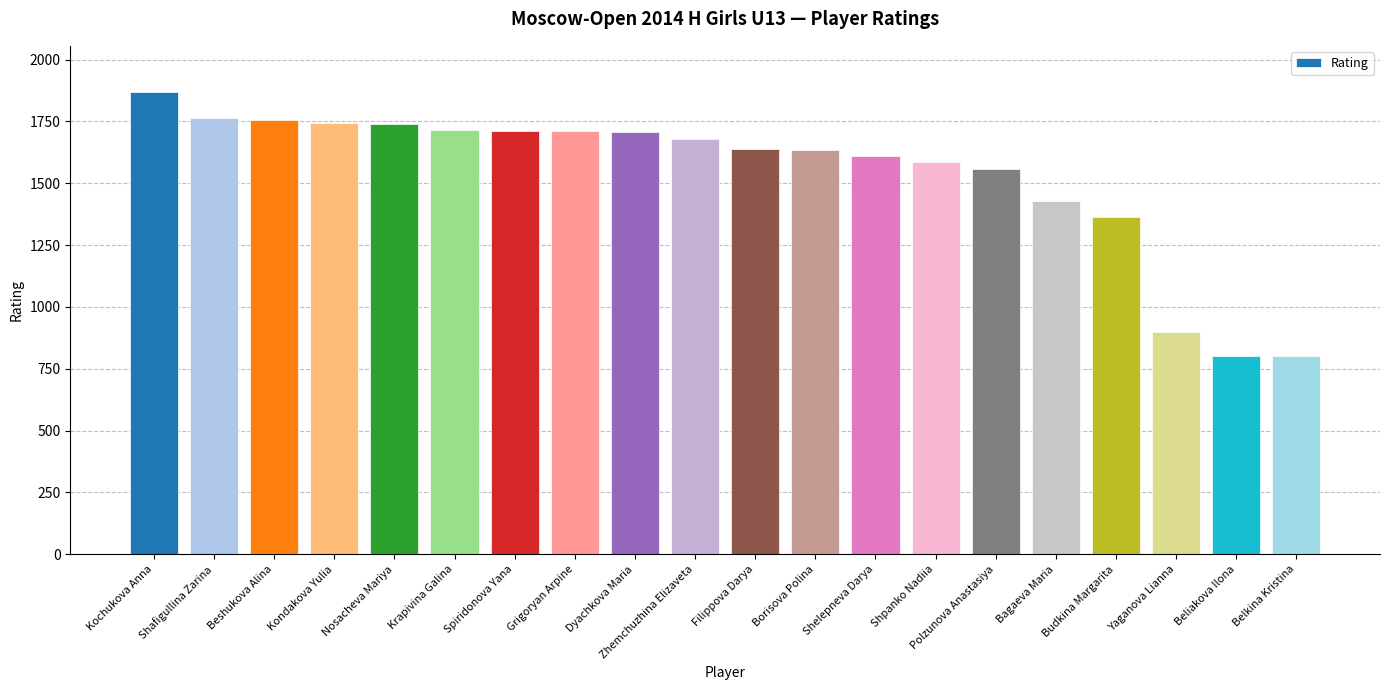

What position from the right is Yaganova Lianna?

3